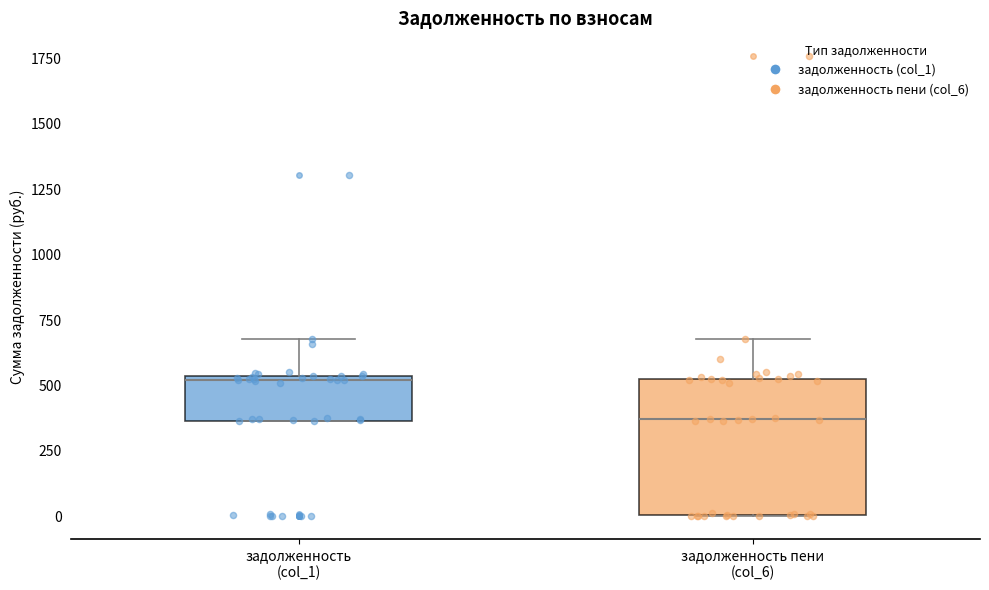

Where is the upper edge of the box for задолженность пени (col_6) on the y-axis? The values are not printed on the chart, so give them approximately, as read against the axis.

550